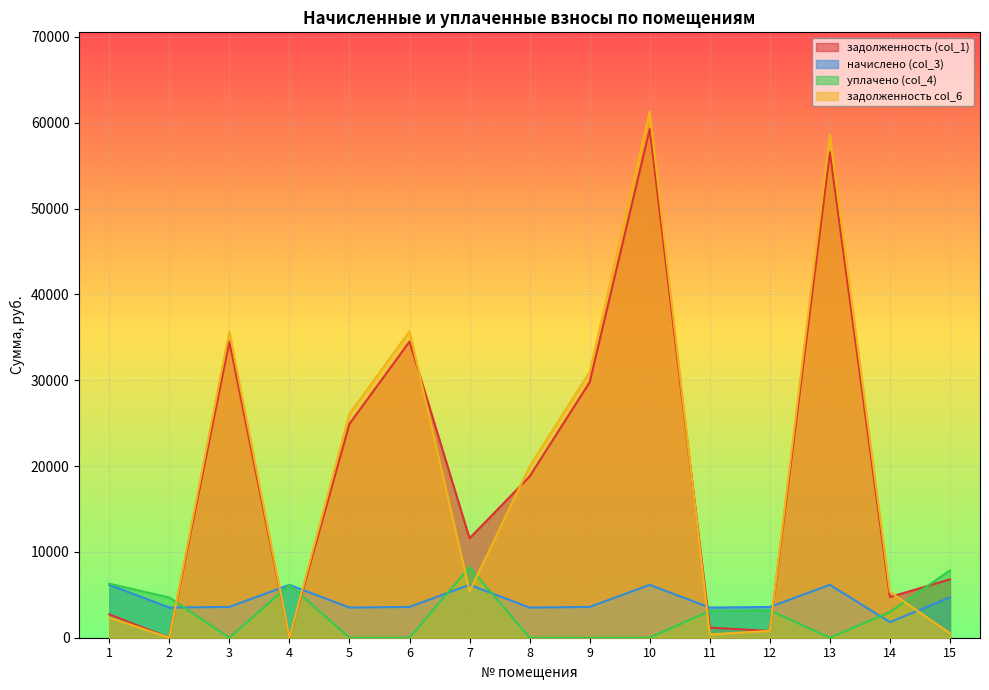

True or false: задолженность col_6 has more than 0 points higher than both neighbors.

True